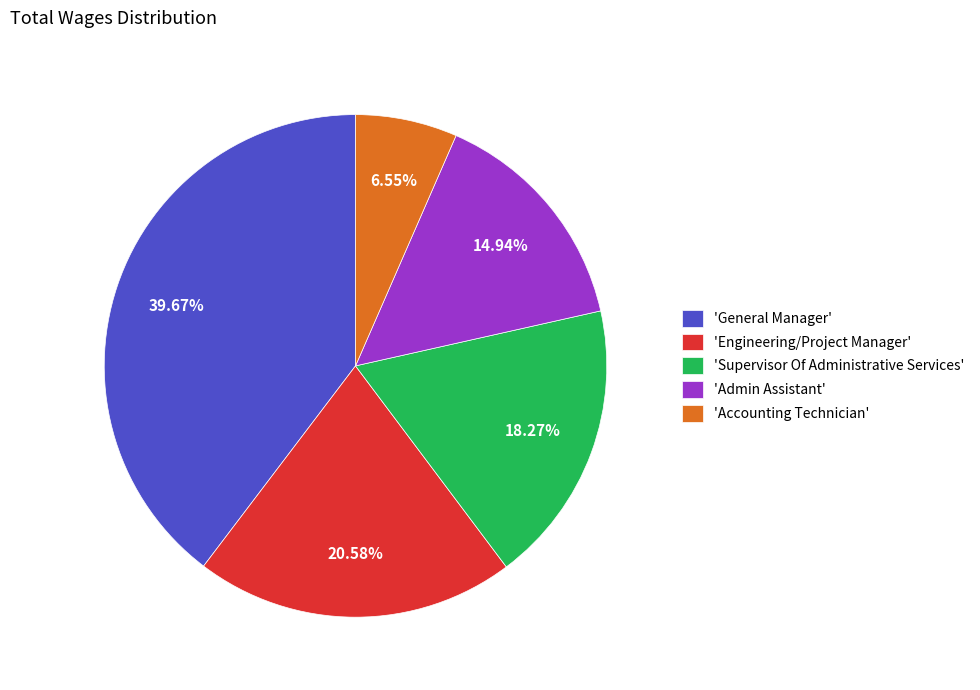

Which has a higher value, 'General Manager' or 'Supervisor Of Administrative Services'?

'General Manager'